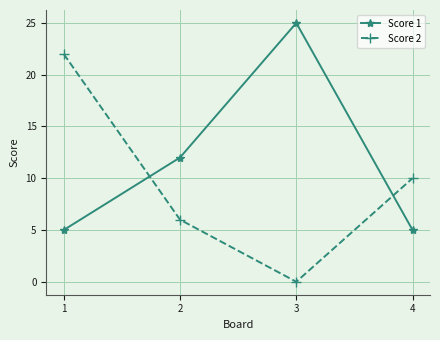

True or false: Score 2 has more than 1 points higher than both neighbors.

False